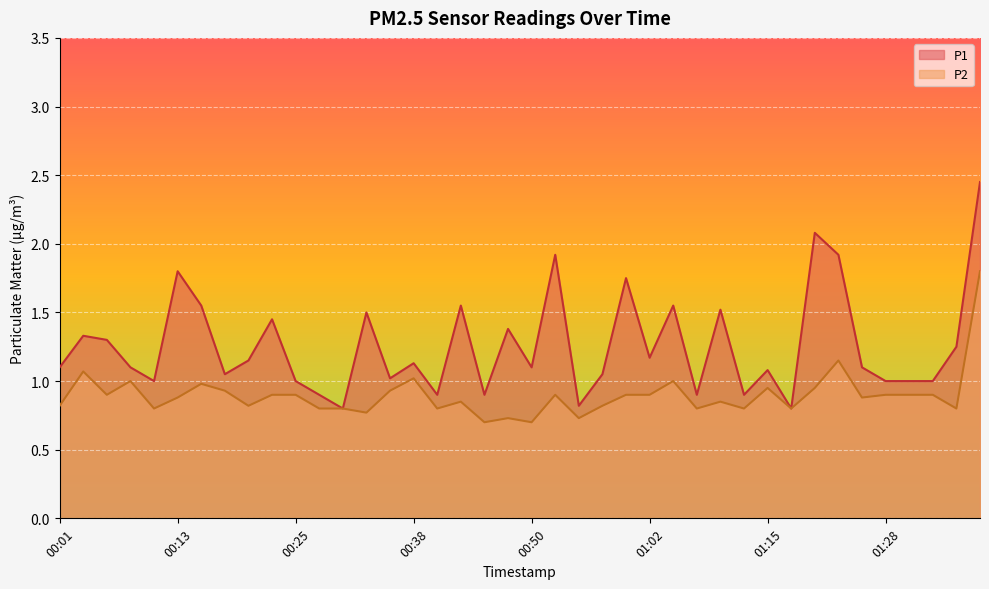

How many series are shown in this chart?

2